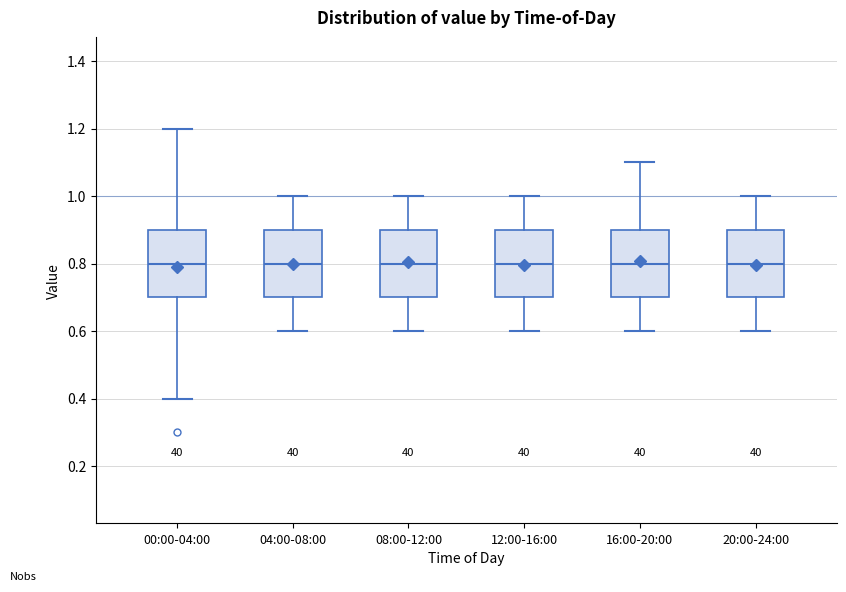

Reading left to right, transcribe this box plot: for each box, give where its median line is, the range the box spans, and where its two whiskers end, as read against the y-axis. The values are not printed on the chart, so give them approximately, as read against the axis.

00:00-04:00: median 0.8, box 0.7 to 0.9, whiskers 0.4 to 1.2
04:00-08:00: median 0.8, box 0.7 to 0.9, whiskers 0.6 to 1.0
08:00-12:00: median 0.8, box 0.7 to 0.9, whiskers 0.6 to 1.0
12:00-16:00: median 0.8, box 0.7 to 0.9, whiskers 0.6 to 1.0
16:00-20:00: median 0.8, box 0.7 to 0.9, whiskers 0.6 to 1.1
20:00-24:00: median 0.8, box 0.7 to 0.9, whiskers 0.6 to 1.0